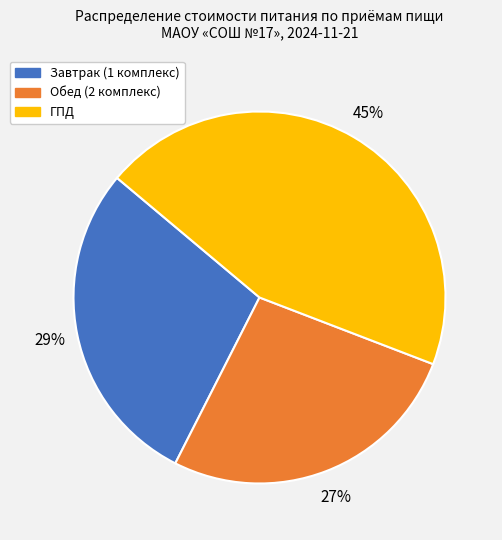

The ГПД slice represents 37% of the pie. True or false?

False